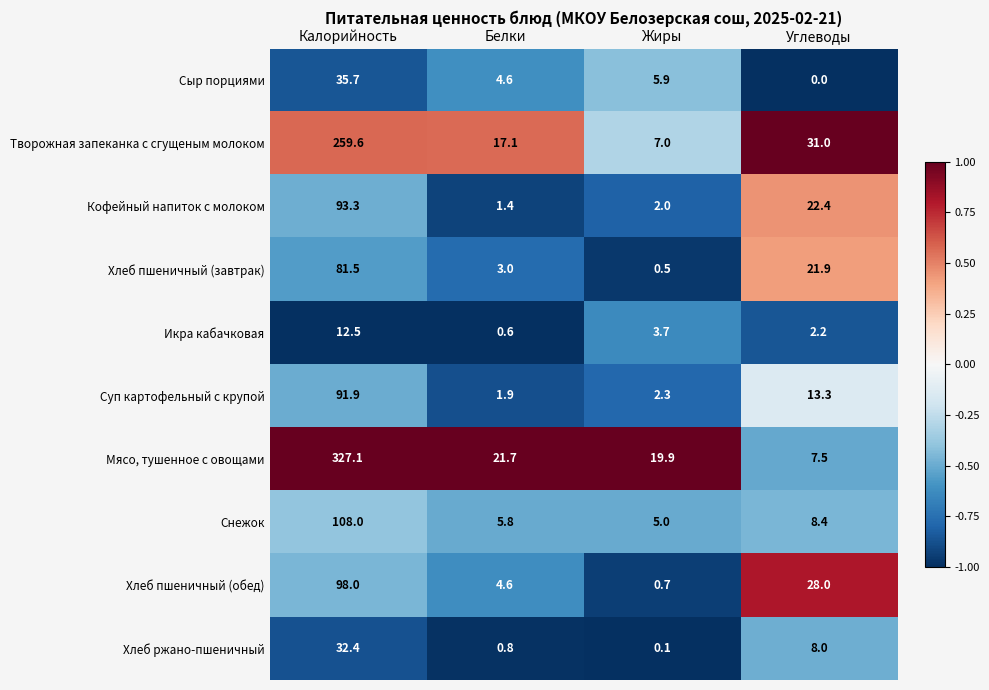

Which category has the highest value across all series?

Калорийность